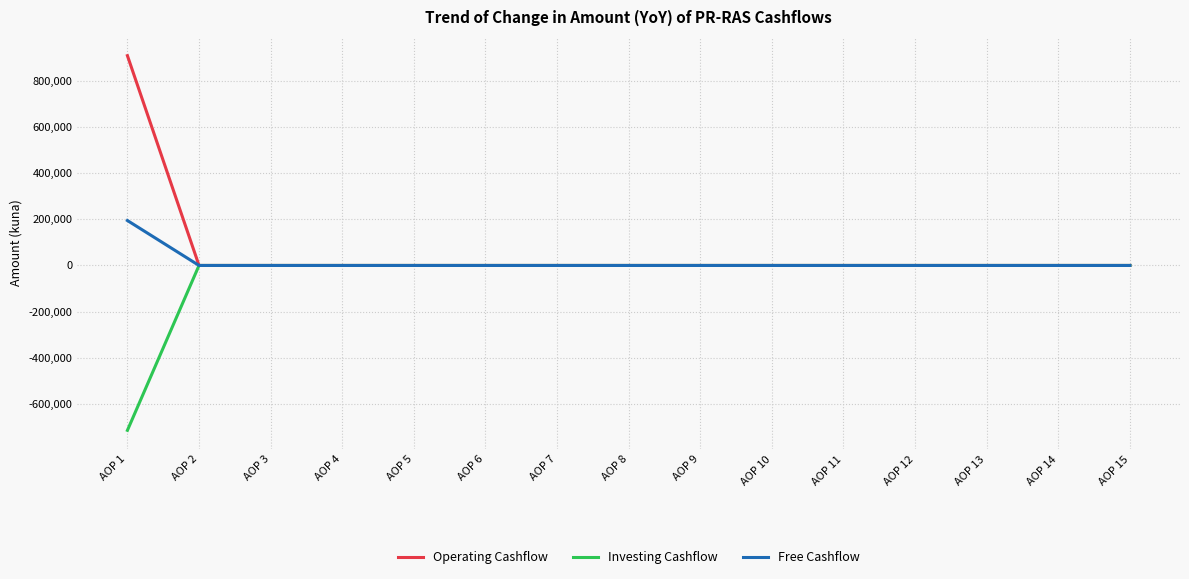

What is the sum of all Free Cashflow values?

194740